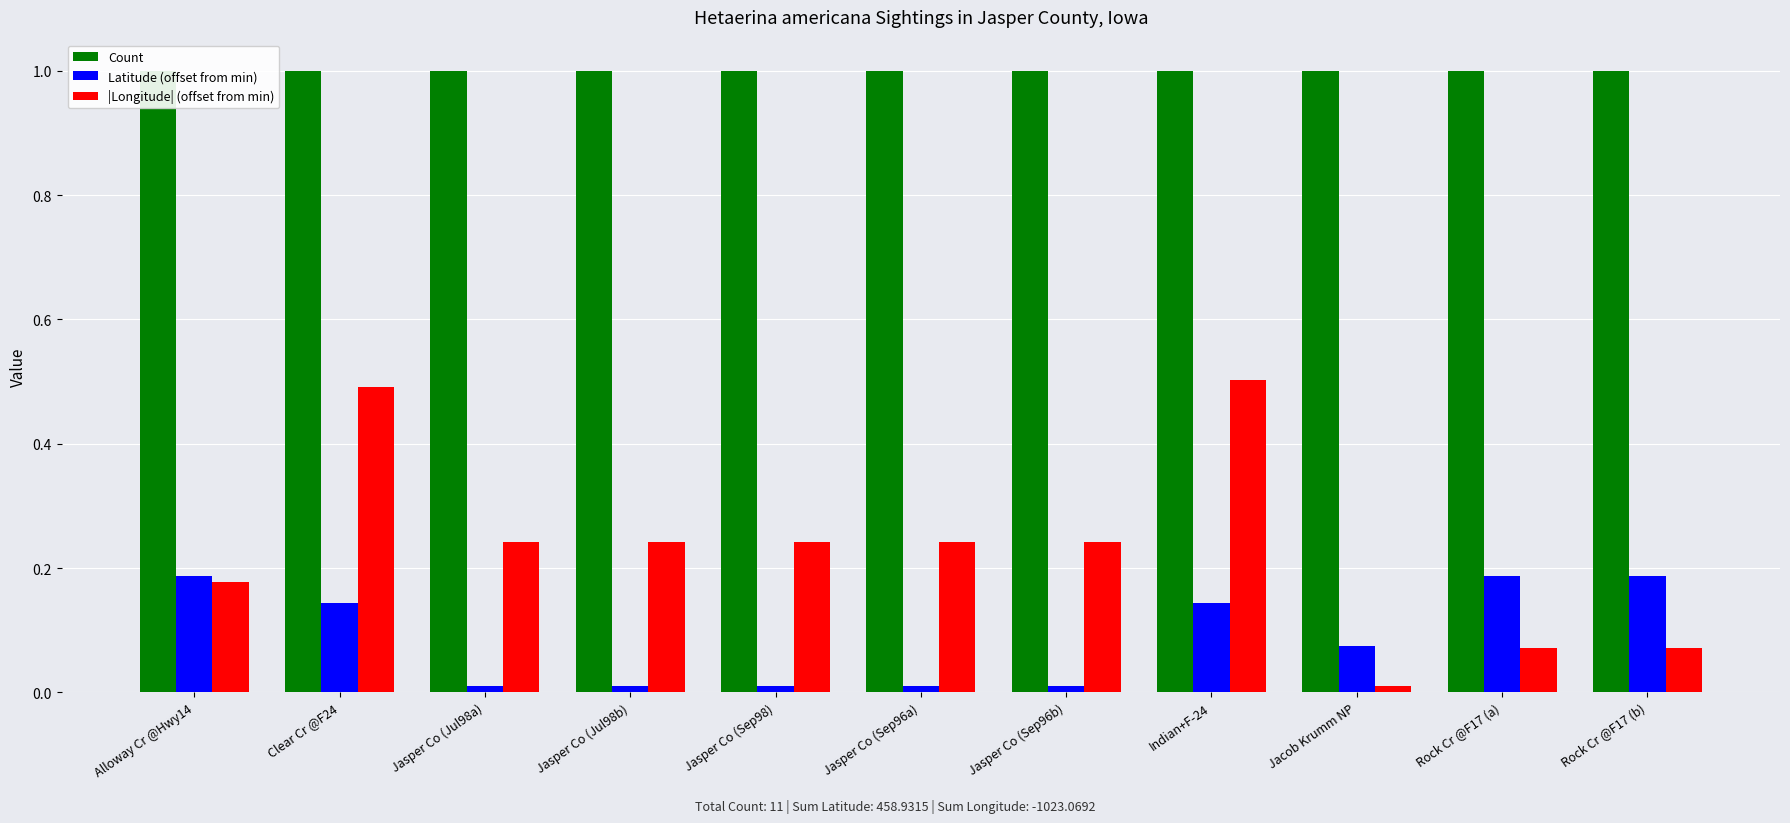

Between Clear Cr @F24 and Rock Cr @F17 (b), which series saw the biggest shift?

|Longitude| (offset from min)